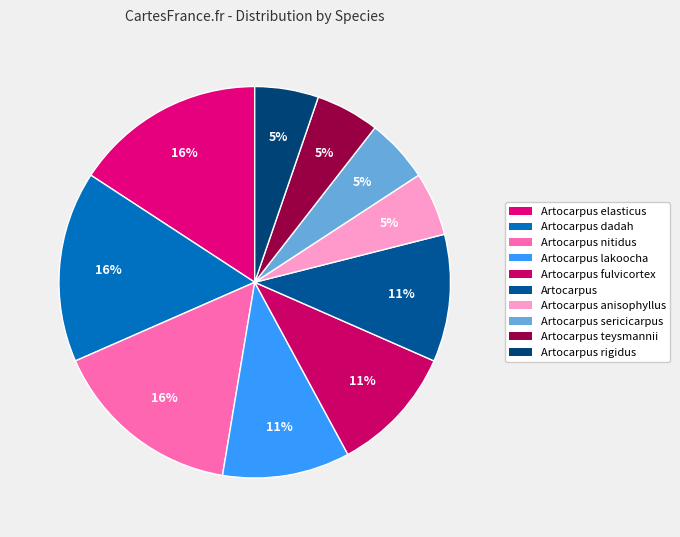

Which has a higher value, Artocarpus lakoocha or Artocarpus teysmannii?

Artocarpus lakoocha